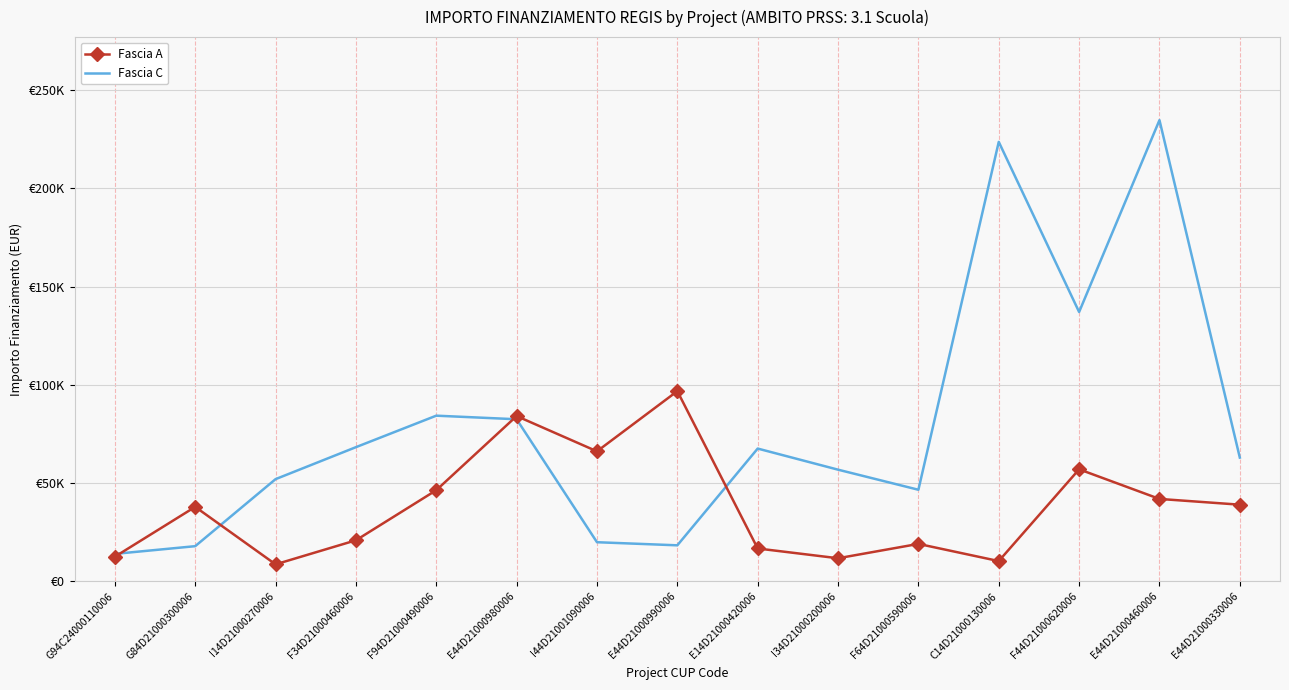

What are all the series names shown in the legend?

Fascia A, Fascia C